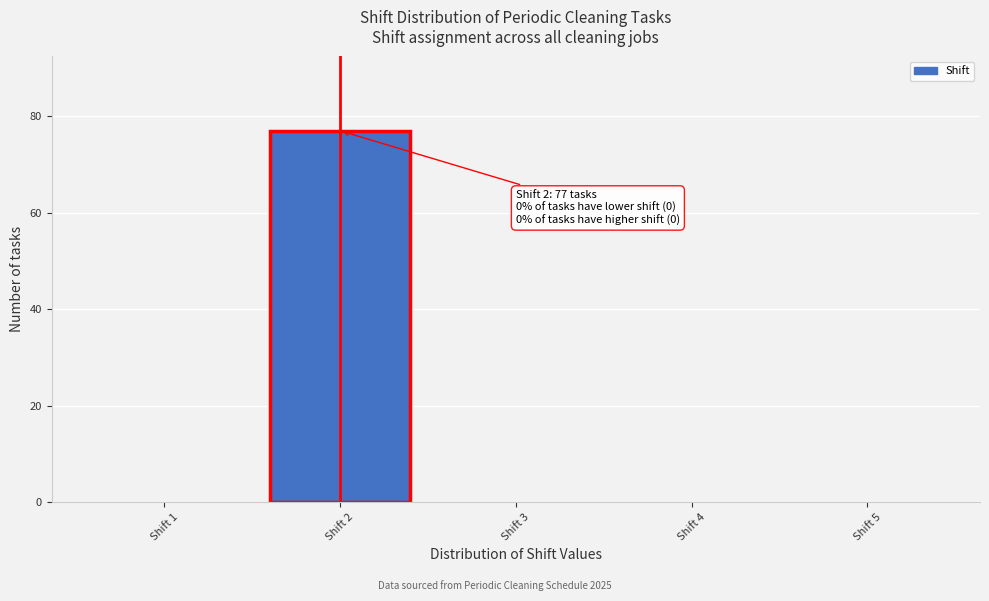

Which range on the x-axis has the tallest bar?

1.5 to 2.5